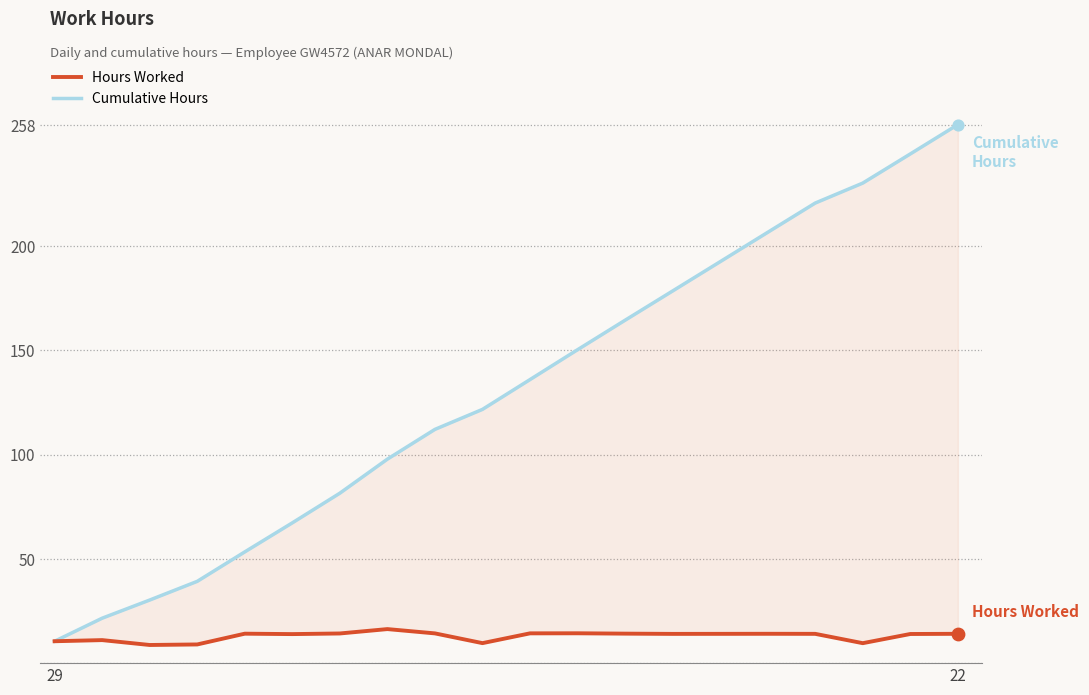

At how many categories does at least one series exceed 148?

9